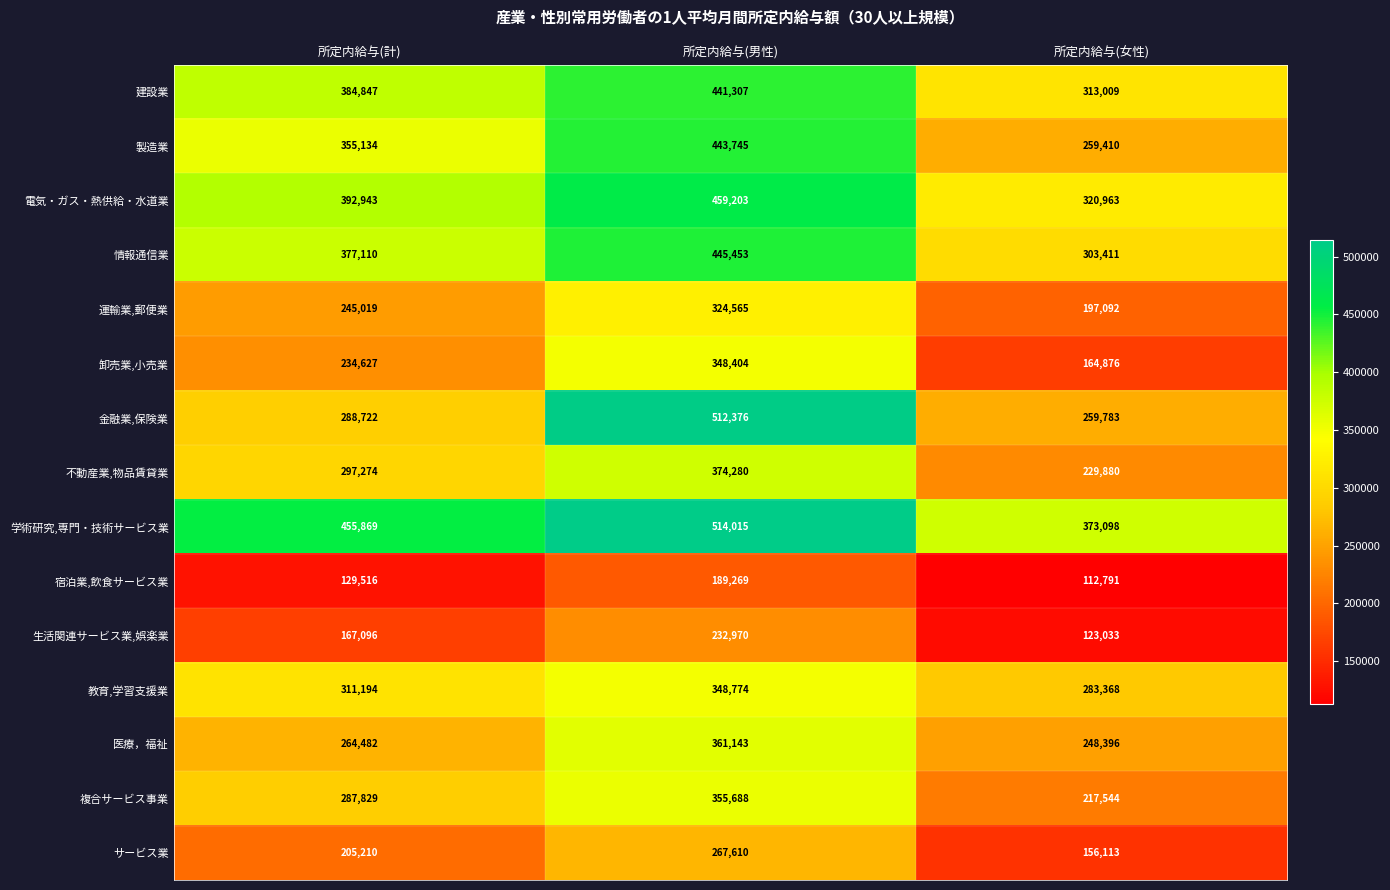

How many distinct data groups are displayed?

15